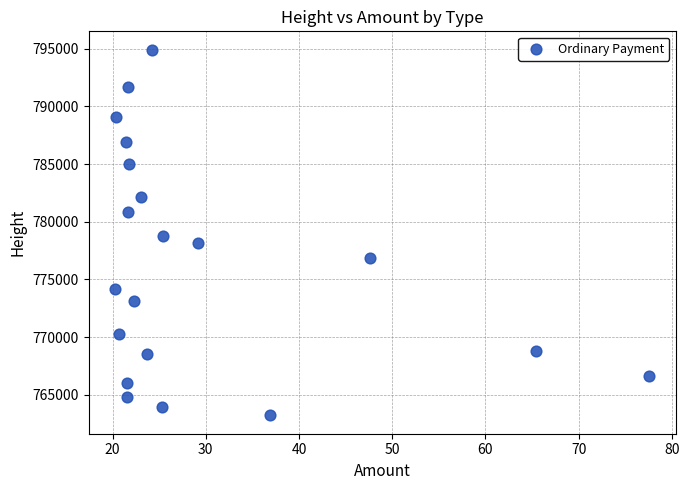

What is the range of Y values (max minus min)?

31709